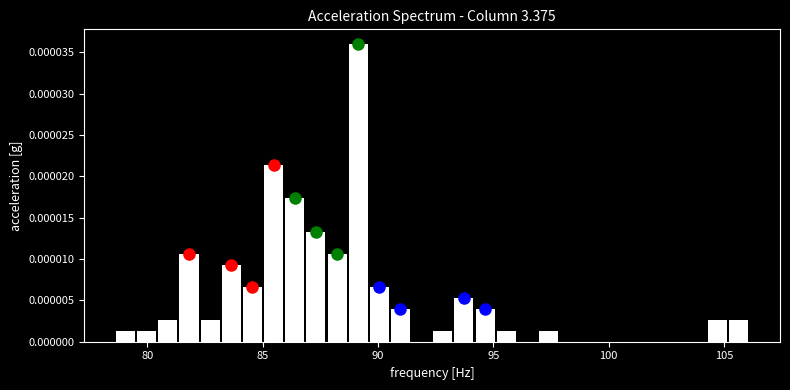

Around what value on the x-axis is the tallest bar? Give the approximate position of its centre, as read against the axis.

89.0